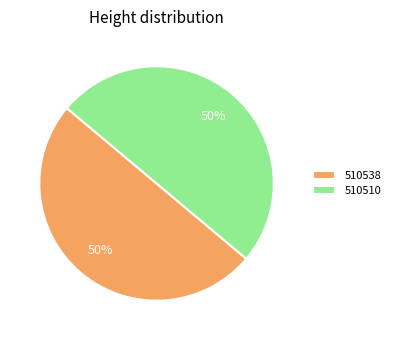

Is the sum of 510538 and 510510 greater than half?

Yes